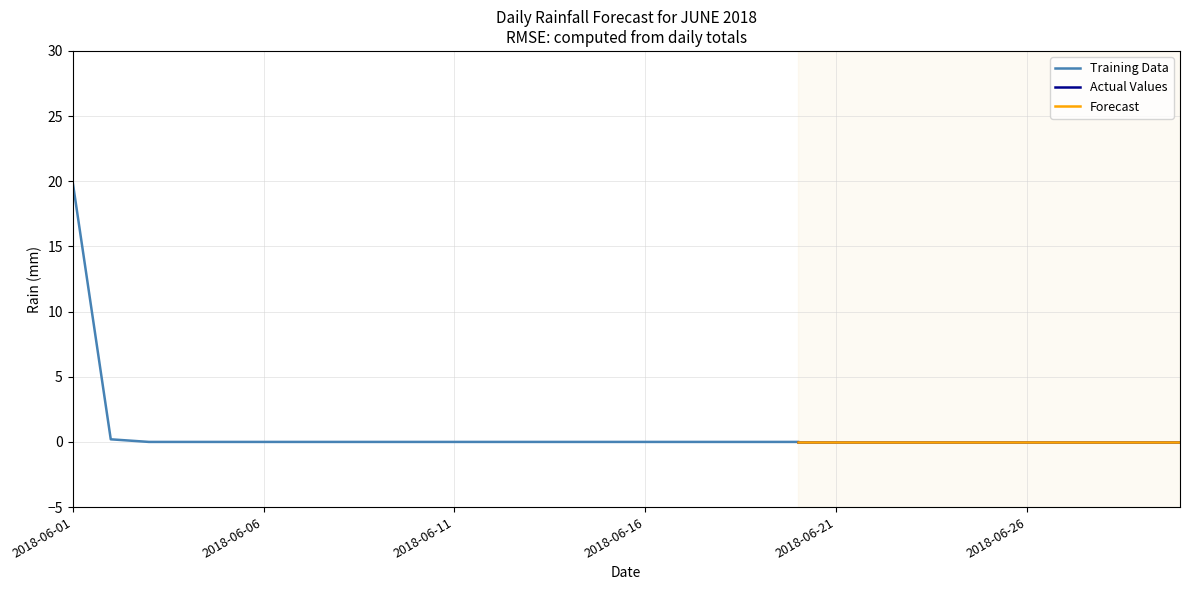

At which label does Training Data reach its peak?

2018-06-01